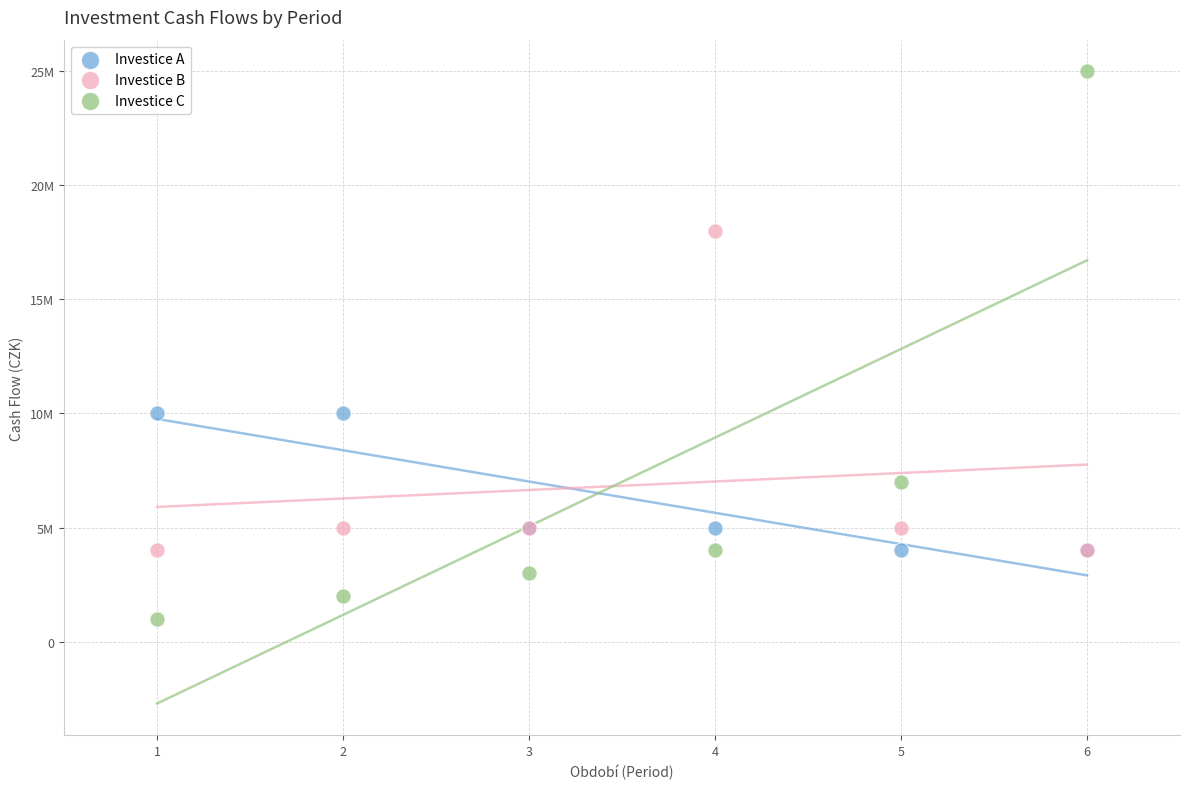

What are all the series names shown in the legend?

Investice A, Investice B, Investice C